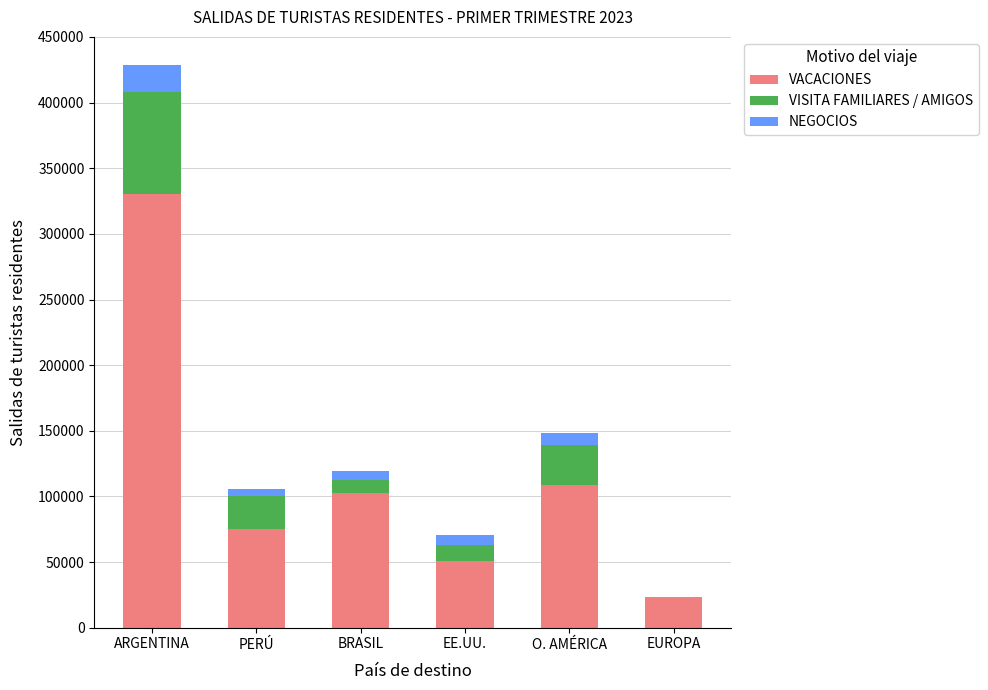

At which category is the sum across all series the highest?

ARGENTINA